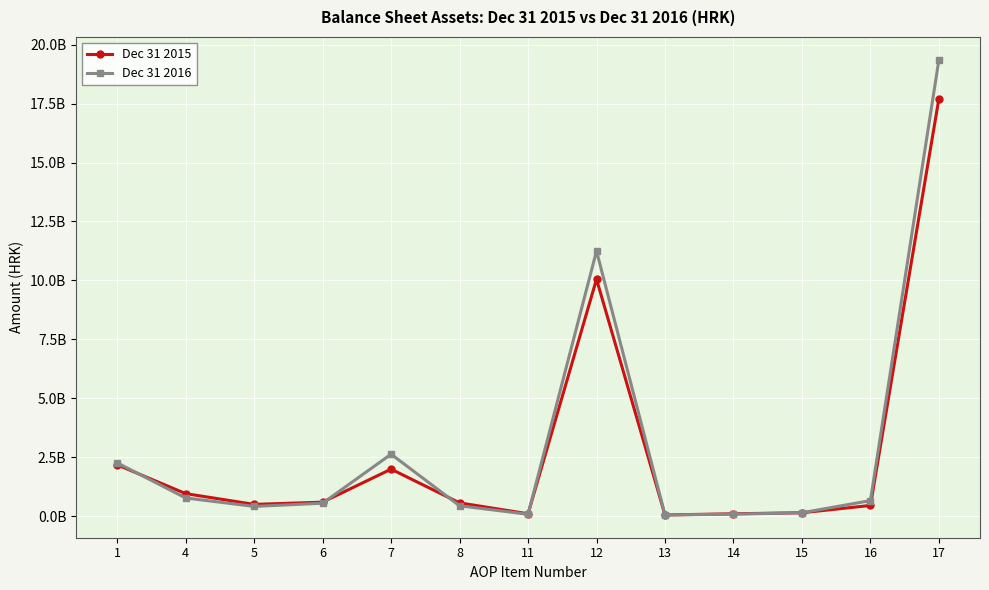

Does the chart display data point markers on the line(s)?

Yes